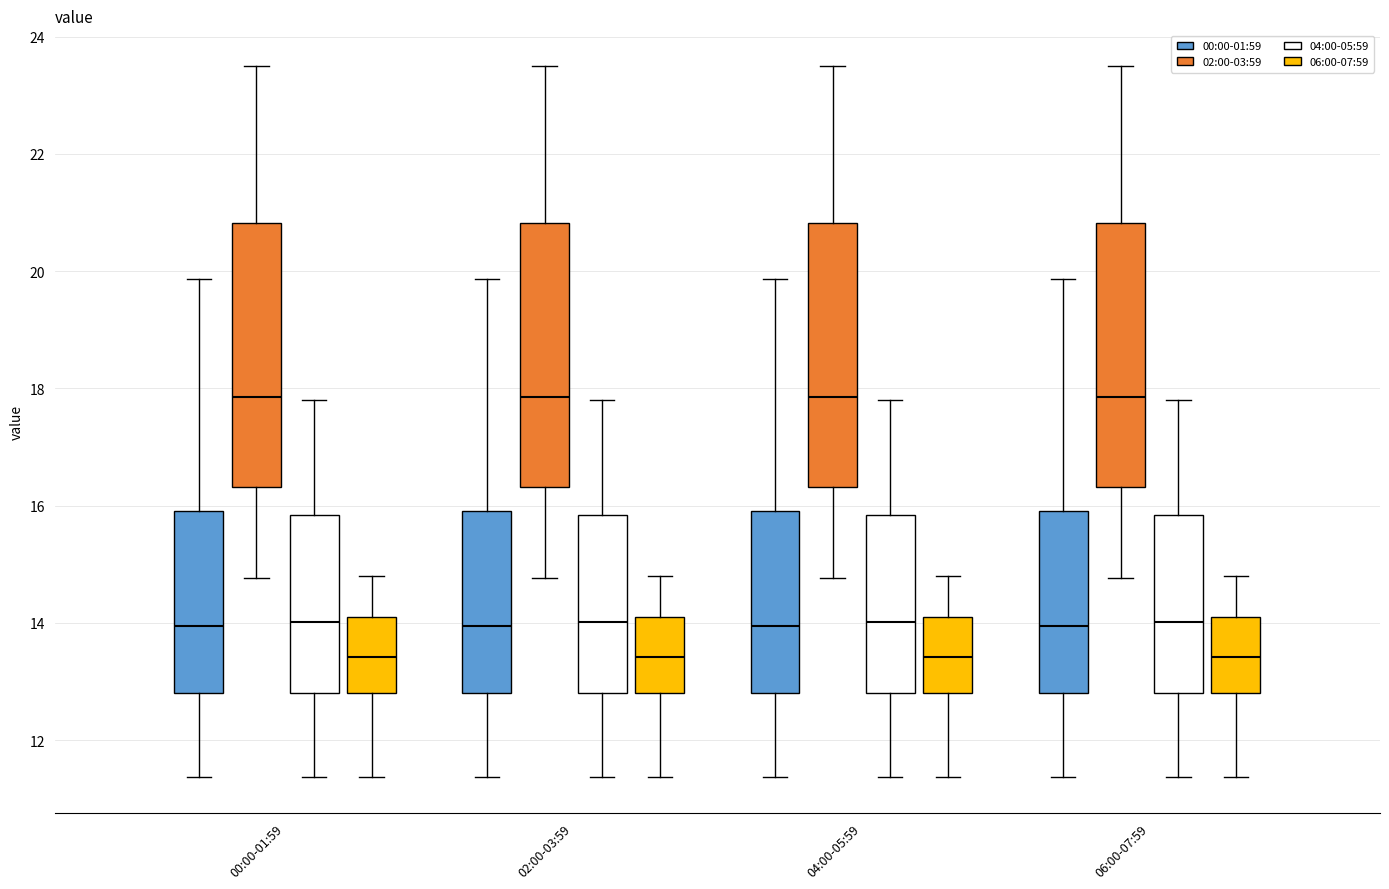

Reading left to right, transcribe this box plot: for each box, give where its median line is, the range the box spans, and where its two whiskers end, as read against the y-axis. The values are not printed on the chart, so give them approximately, as read against the axis.

00:00-01:59 (00:00-01:59): median 14.0, box 12.8 to 16.0, whiskers 11.4 to 19.8
00:00-01:59 (02:00-03:59): median 17.8, box 16.4 to 20.8, whiskers 14.8 to 23.6
00:00-01:59 (04:00-05:59): median 14.0, box 12.8 to 15.8, whiskers 11.4 to 17.8
00:00-01:59 (06:00-07:59): median 13.4, box 12.8 to 14.2, whiskers 11.4 to 14.8
02:00-03:59 (00:00-01:59): median 14.0, box 12.8 to 16.0, whiskers 11.4 to 19.8
02:00-03:59 (02:00-03:59): median 17.8, box 16.4 to 20.8, whiskers 14.8 to 23.6
02:00-03:59 (04:00-05:59): median 14.0, box 12.8 to 15.8, whiskers 11.4 to 17.8
02:00-03:59 (06:00-07:59): median 13.4, box 12.8 to 14.2, whiskers 11.4 to 14.8
04:00-05:59 (00:00-01:59): median 14.0, box 12.8 to 16.0, whiskers 11.4 to 19.8
04:00-05:59 (02:00-03:59): median 17.8, box 16.4 to 20.8, whiskers 14.8 to 23.6
04:00-05:59 (04:00-05:59): median 14.0, box 12.8 to 15.8, whiskers 11.4 to 17.8
04:00-05:59 (06:00-07:59): median 13.4, box 12.8 to 14.2, whiskers 11.4 to 14.8
06:00-07:59 (00:00-01:59): median 14.0, box 12.8 to 16.0, whiskers 11.4 to 19.8
06:00-07:59 (02:00-03:59): median 17.8, box 16.4 to 20.8, whiskers 14.8 to 23.6
06:00-07:59 (04:00-05:59): median 14.0, box 12.8 to 15.8, whiskers 11.4 to 17.8
06:00-07:59 (06:00-07:59): median 13.4, box 12.8 to 14.2, whiskers 11.4 to 14.8